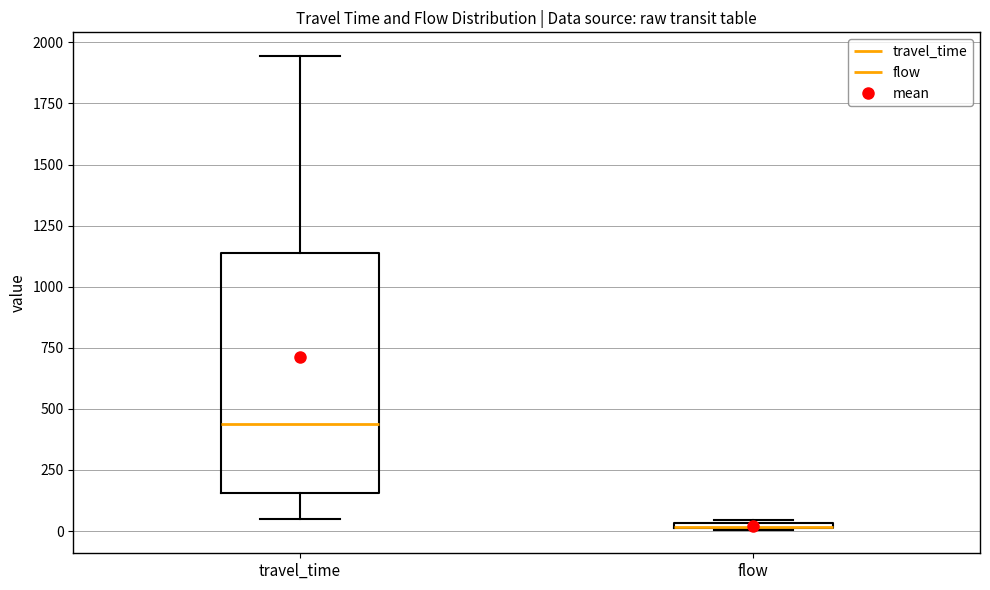

Where is the lower edge of the box for flow on the y-axis? The values are not printed on the chart, so give them approximately, as read against the axis.

0